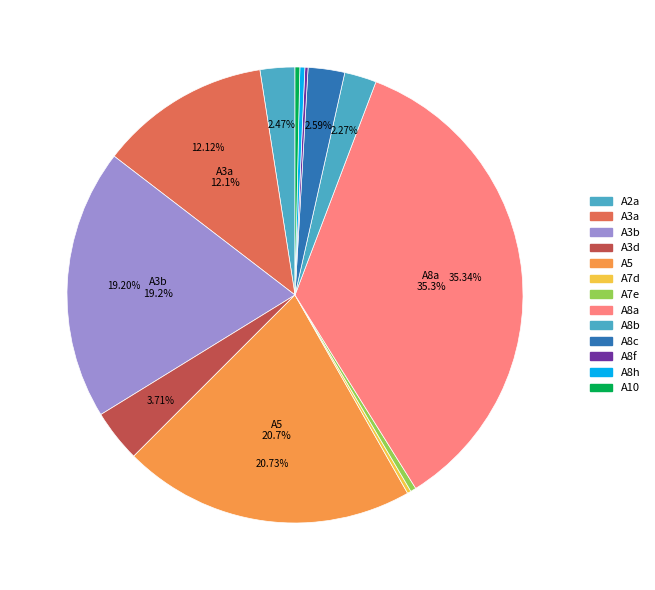

Rank the categories by value from highest to lowest.

A8a, A5, A3b, A3a, A3d, A8c, A2a, A8b, A7e, A8h, A10, A7d, A8f